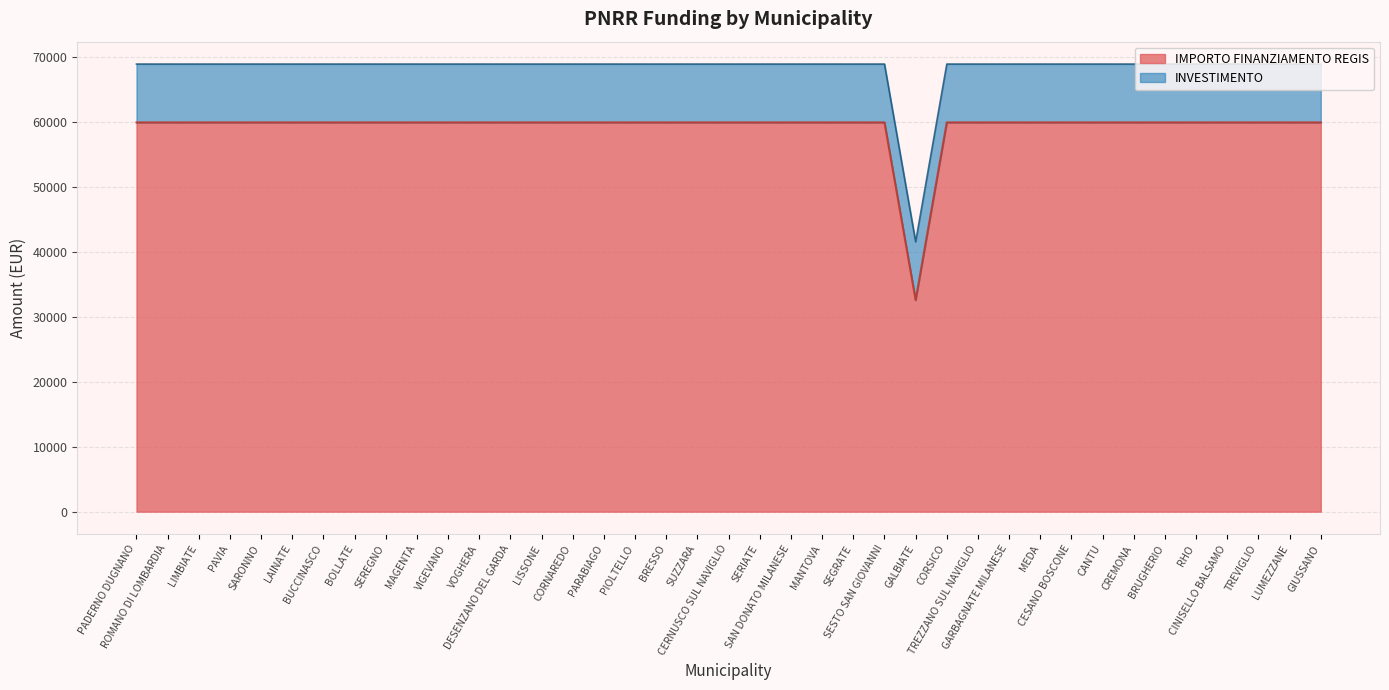

What is the average value?

59264